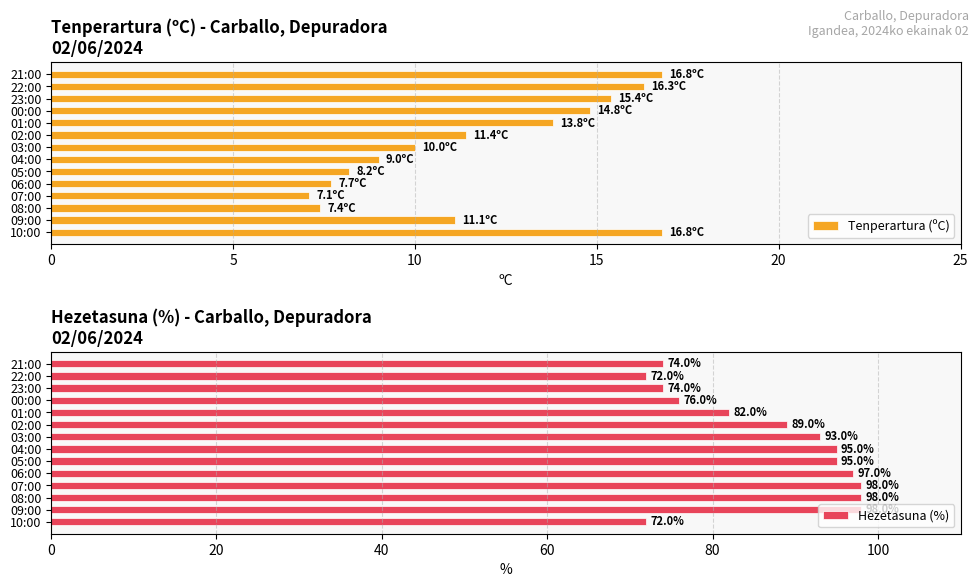

Reading left to right, list all the values displayed in this chart.

Tenperartura (ºC): 16.8	11.1	7.4	7.1	7.7	8.2	9.0	10.0	11.4	13.8	14.8	15.4	16.3	16.8
Hezetasuna (%): 72.0	98.0	98.0	98.0	97.0	95.0	95.0	93.0	89.0	82.0	76.0	74.0	72.0	74.0